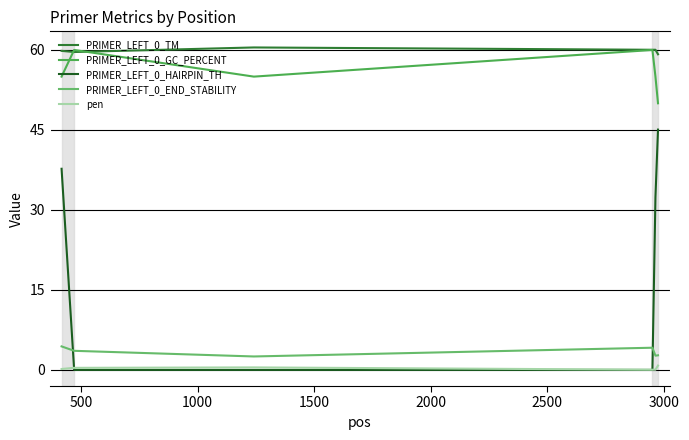

Does the chart have visible grid lines?

Yes